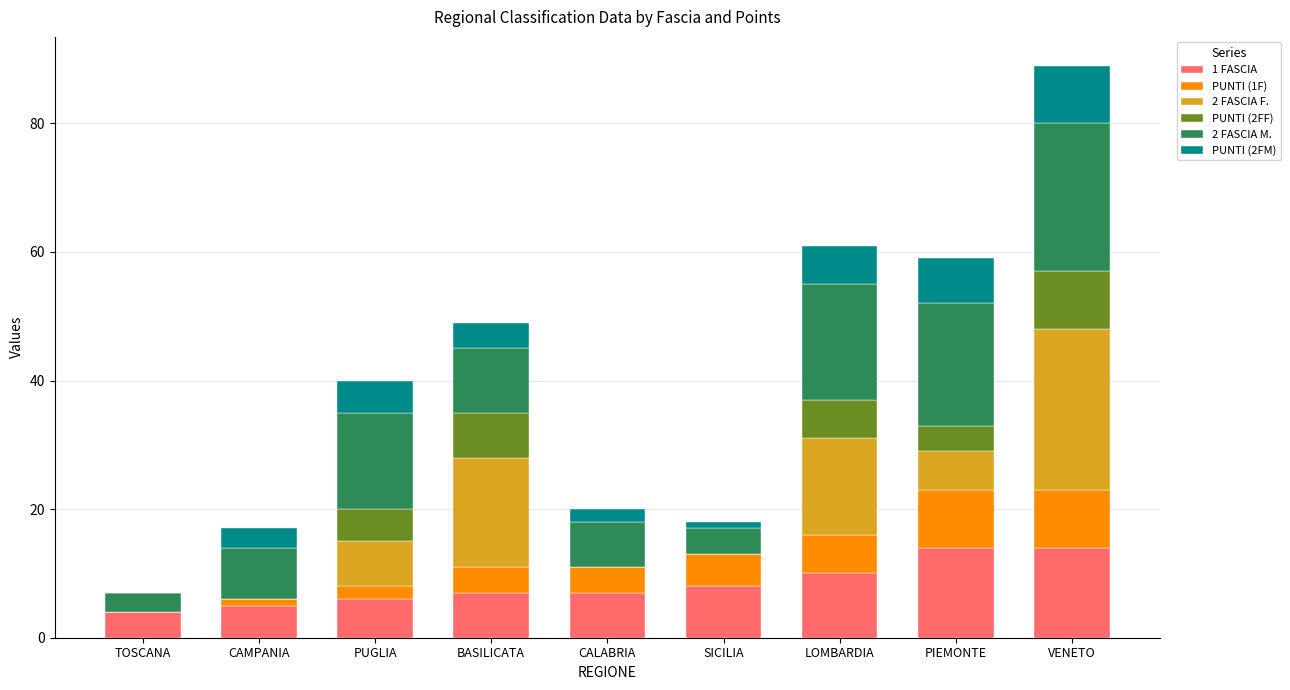

What is the total value across all series at TOSCANA?

7